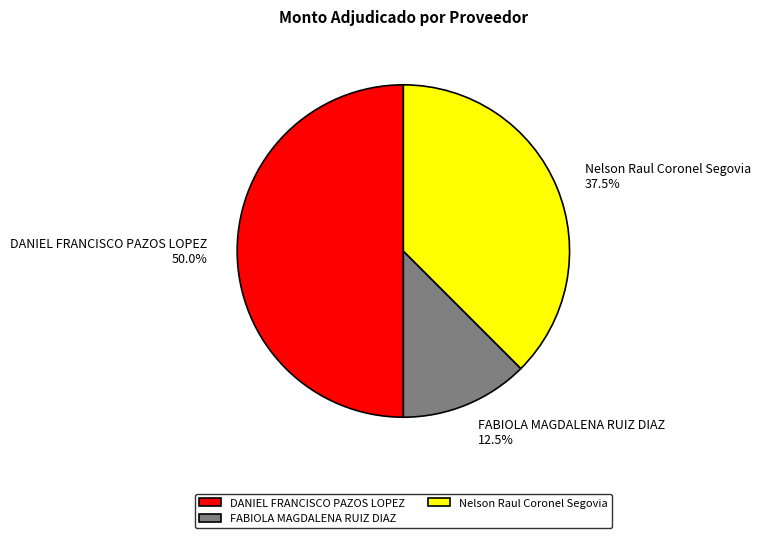

Is it true that FABIOLA MAGDALENA RUIZ DIAZ is 18% of the pie?

False